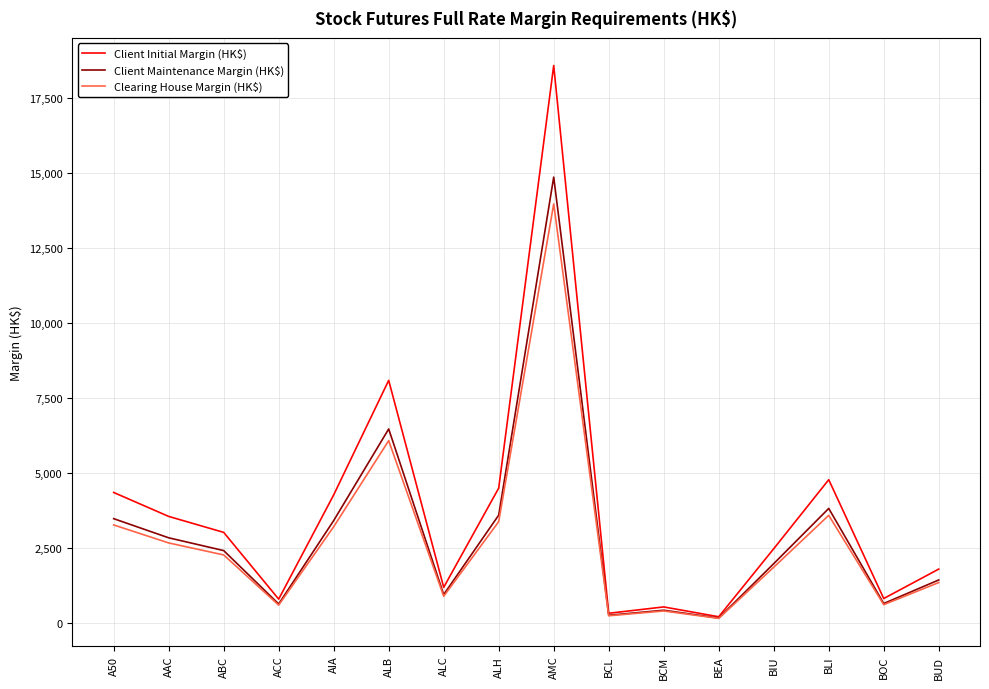

What is the spread (max minus min) of values at A50?

1082